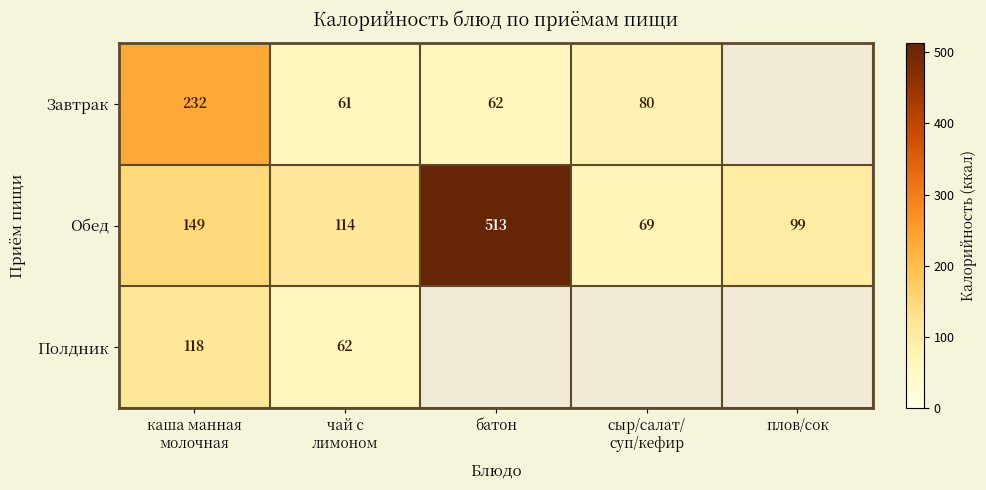

True or false: Обед has a value of 513 at батон.

True